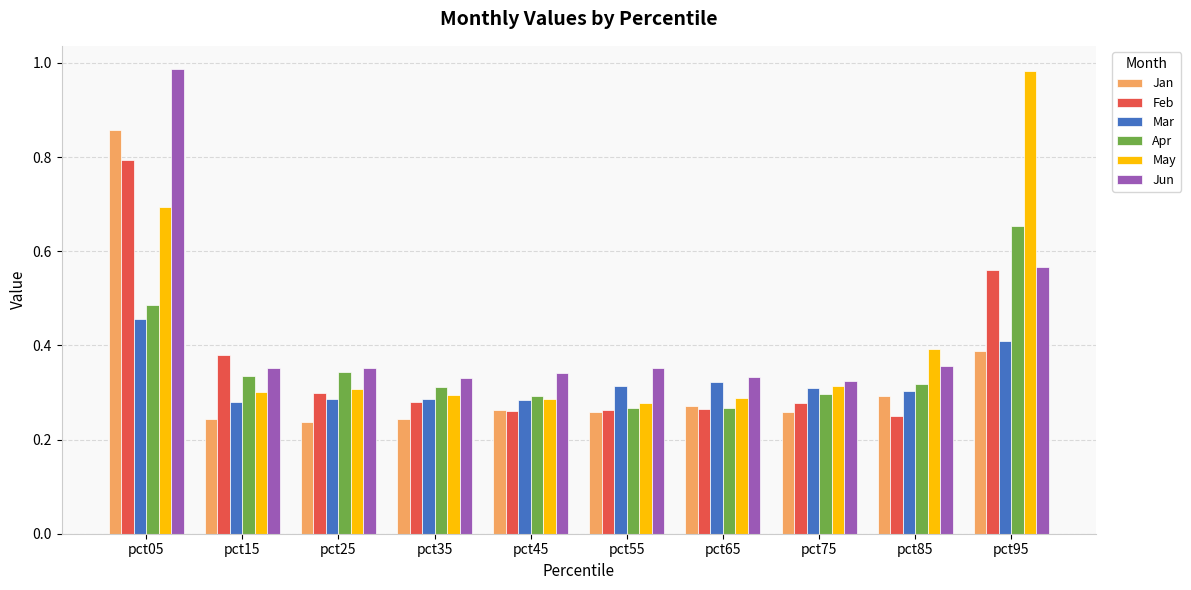

At which category is the sum across all series the highest?

pct05